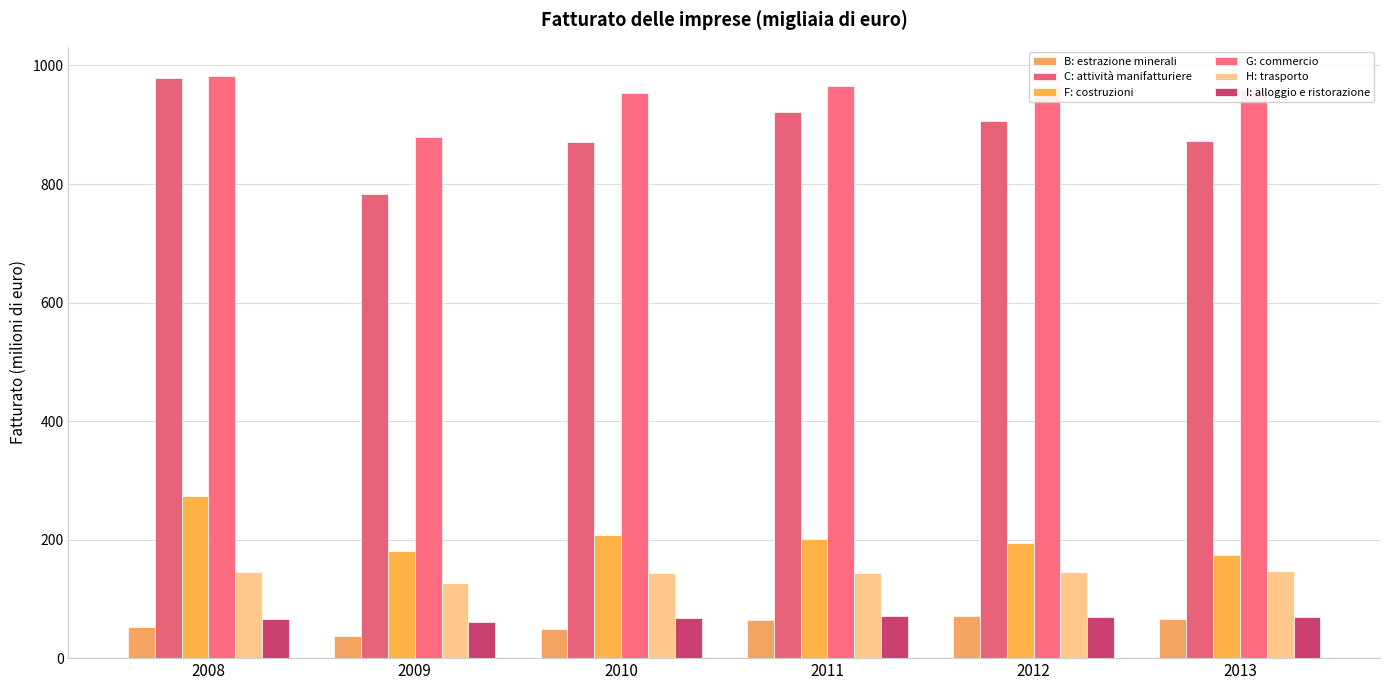

What is the difference between the B: estrazione minerali values at 2009 and 2012?

34.3